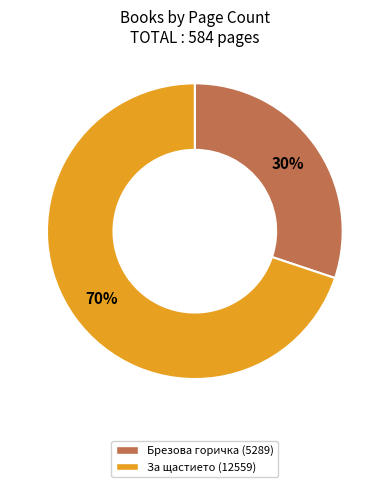

How many slices are in this pie chart?

2